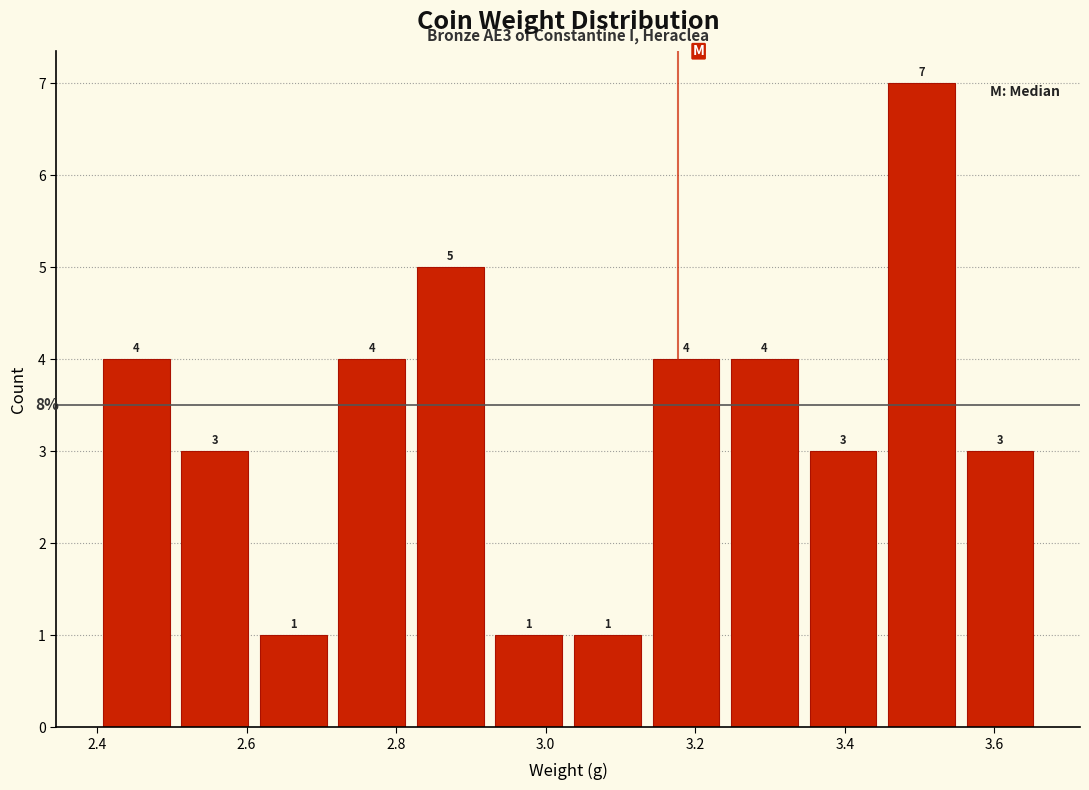

Which range on the x-axis has the tallest bar?

3.450 to 3.555